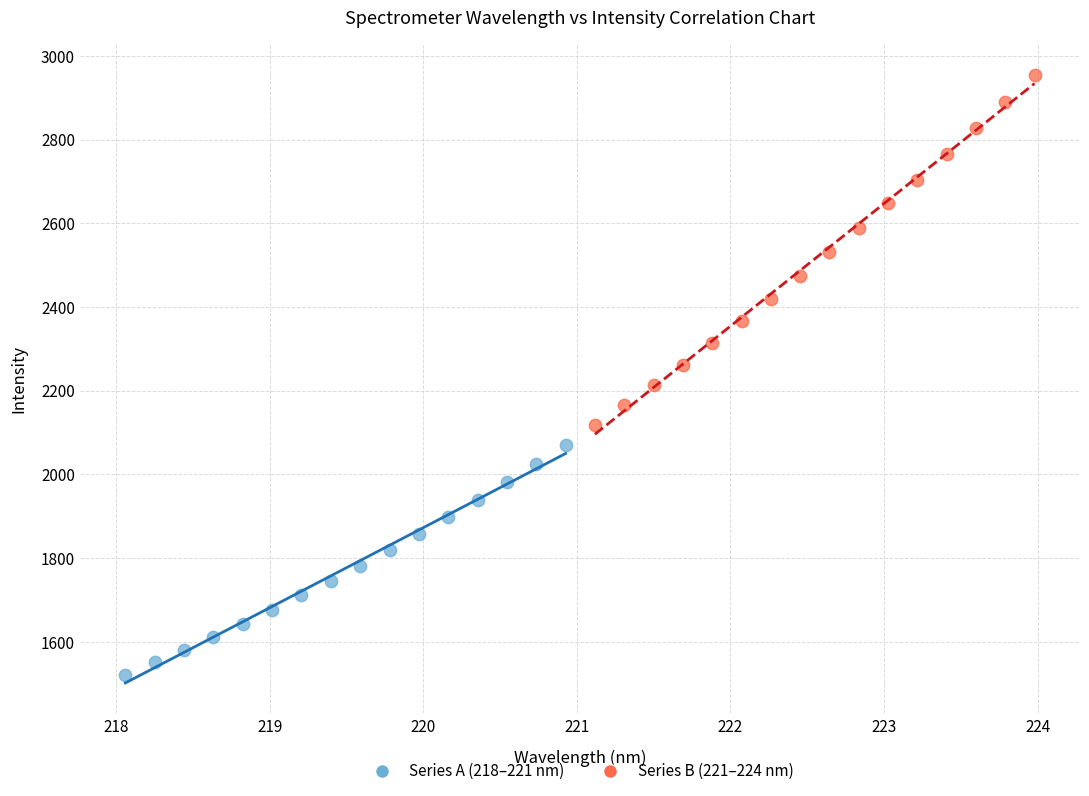

Which series reaches the maximum Y coordinate?

Series B (221–224 nm)